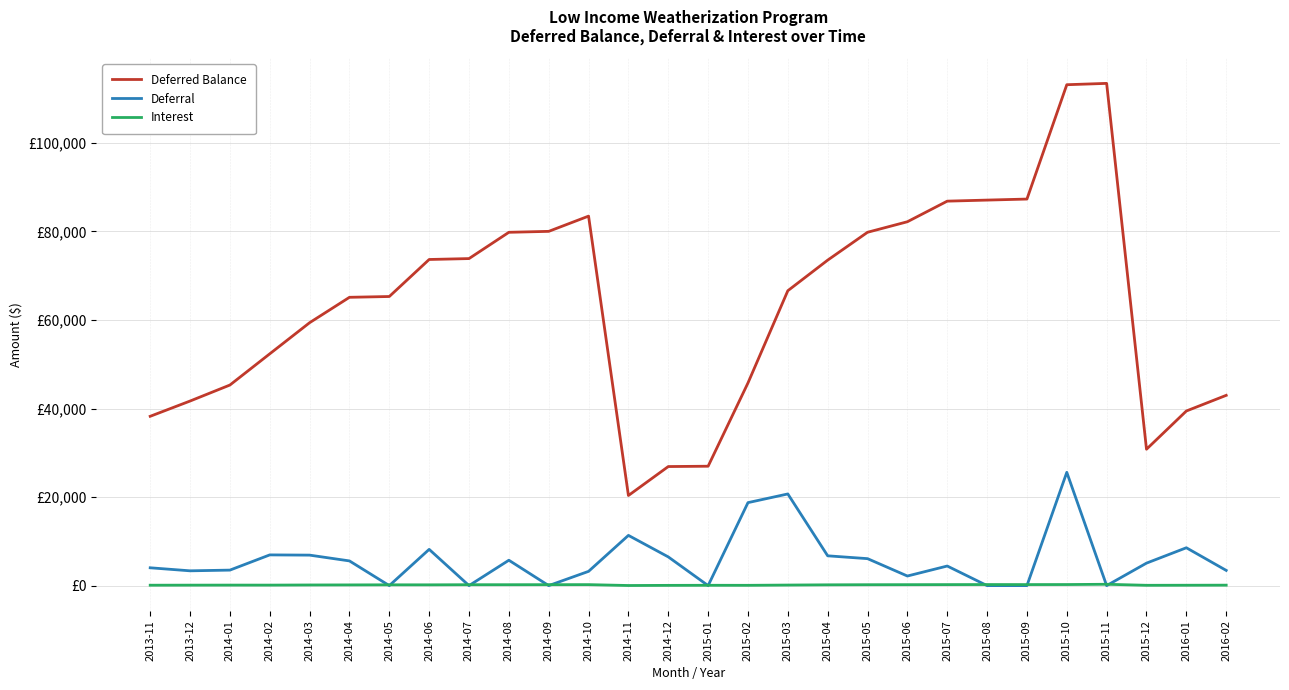

Is this an area chart (filled region under the line)?

No